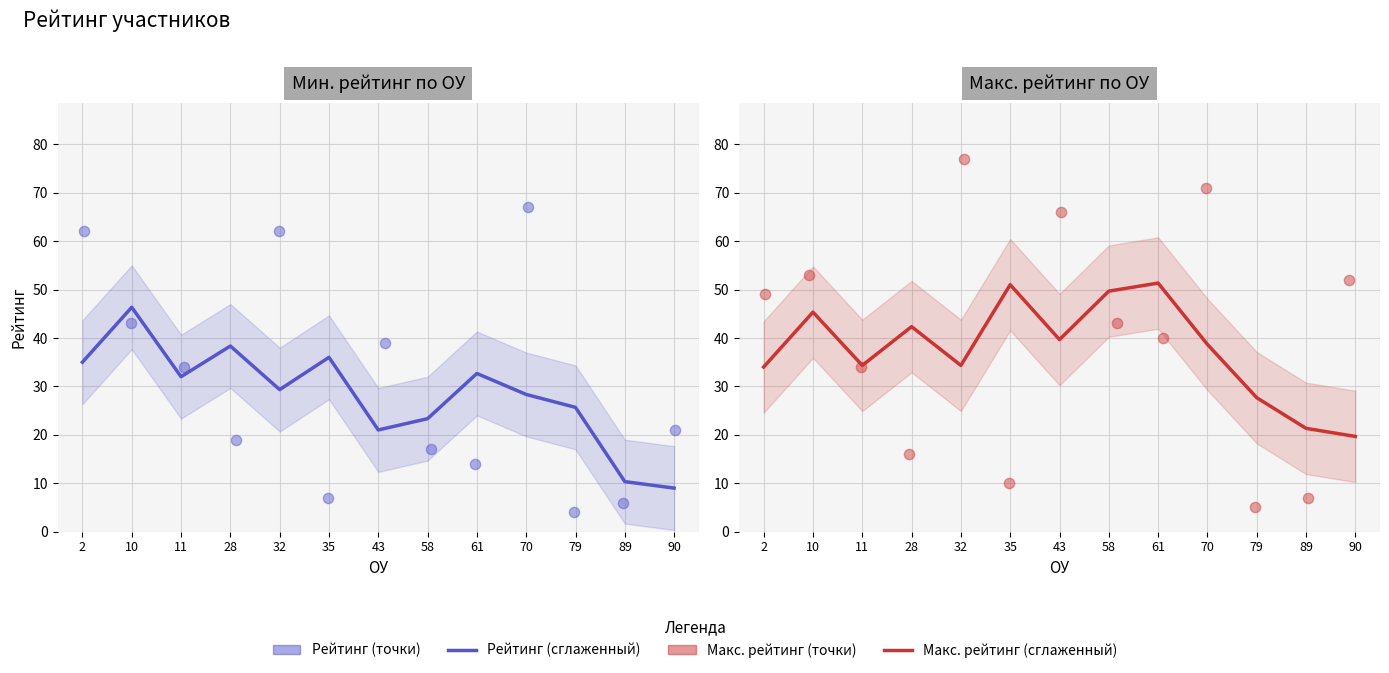

What are all the series names shown in the legend?

Рейтинг (сглаженный), Рейтинг (точки), Макс. рейтинг (сглаженный), Макс. рейтинг (точки)